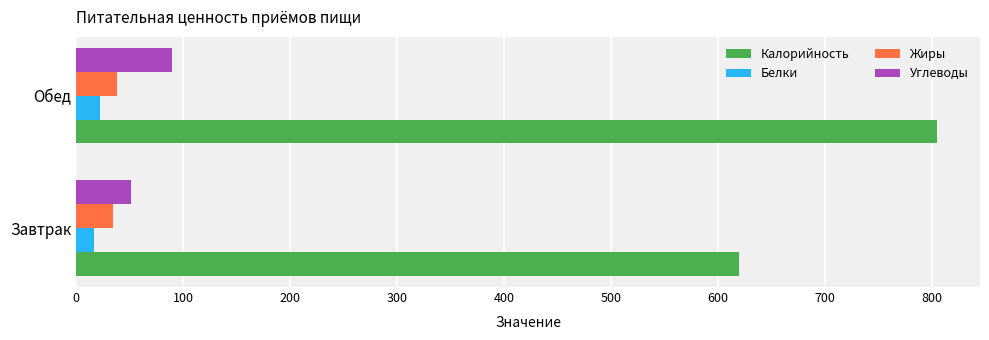

What is the sum of all Жиры values?

72